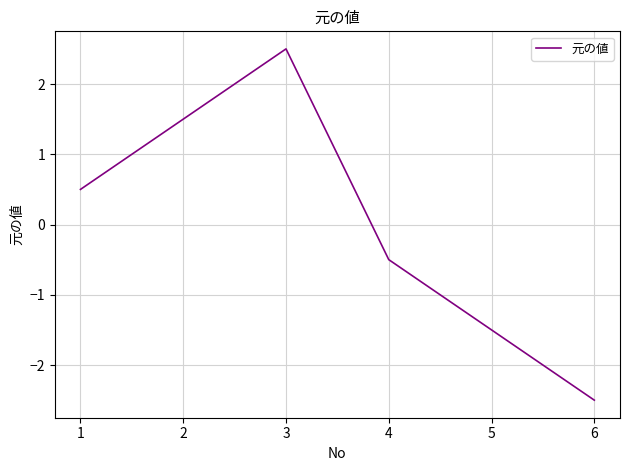

Which has a higher value, 4 or 1?

1